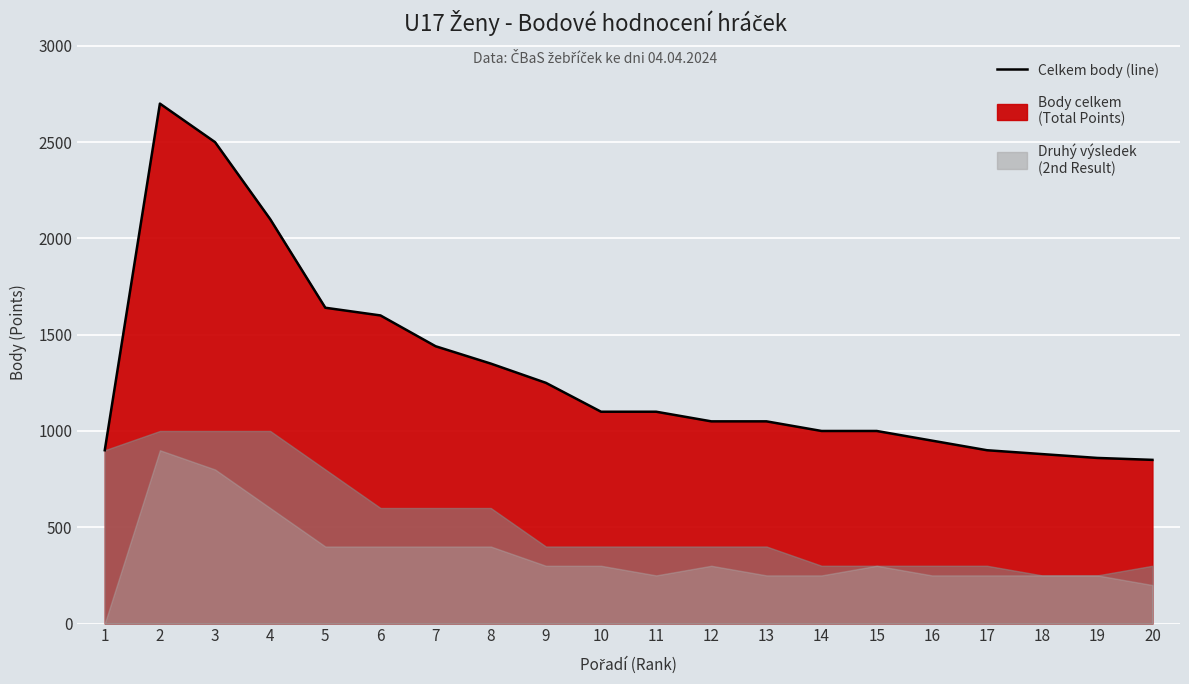

Does the chart display data point markers on the line(s)?

No